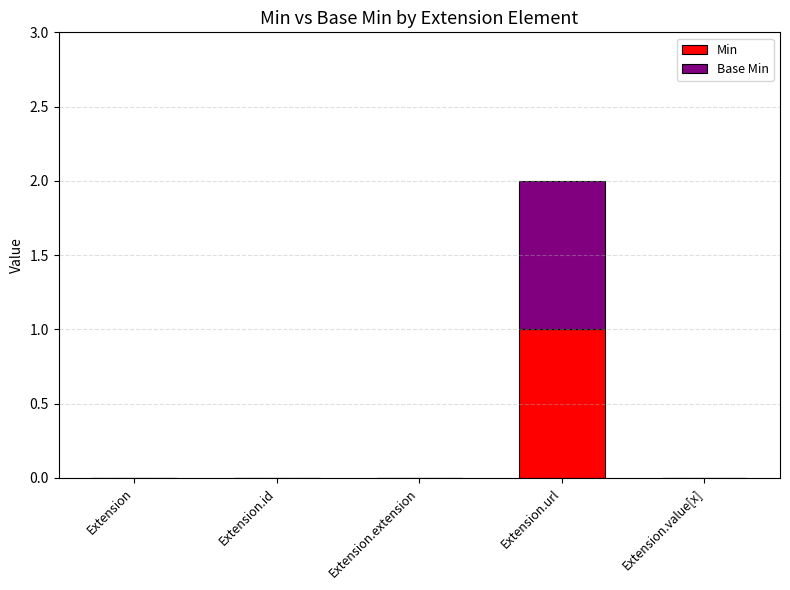

The value of Min at Extension.url is 2. True or false?

False